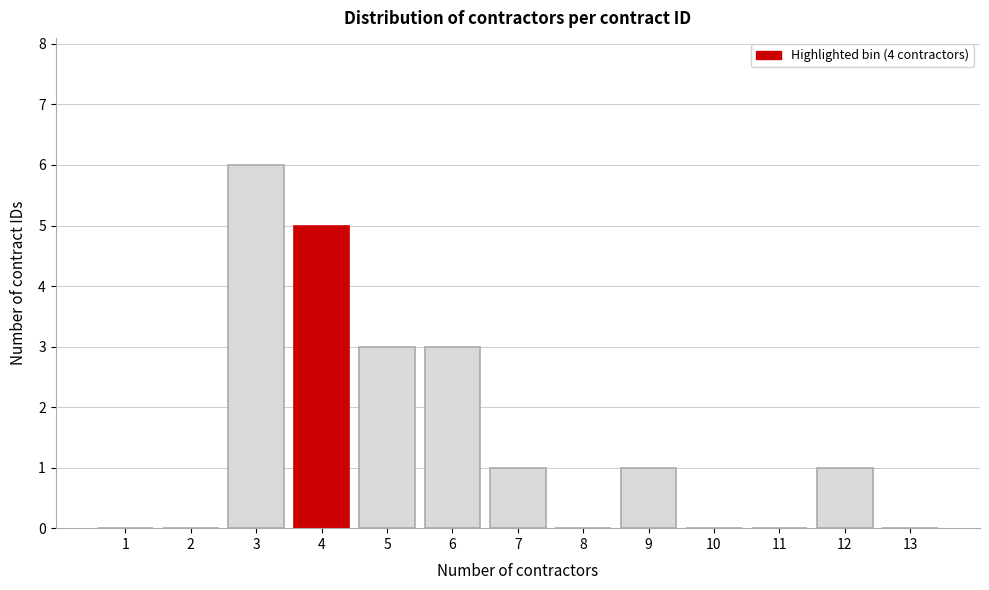

Reading left to right, list all the values displayed in this chart.

1=0	2=0	3=6	4=5	5=3	6=3	7=1	8=0	9=1	10=0	11=0	12=1	13=0